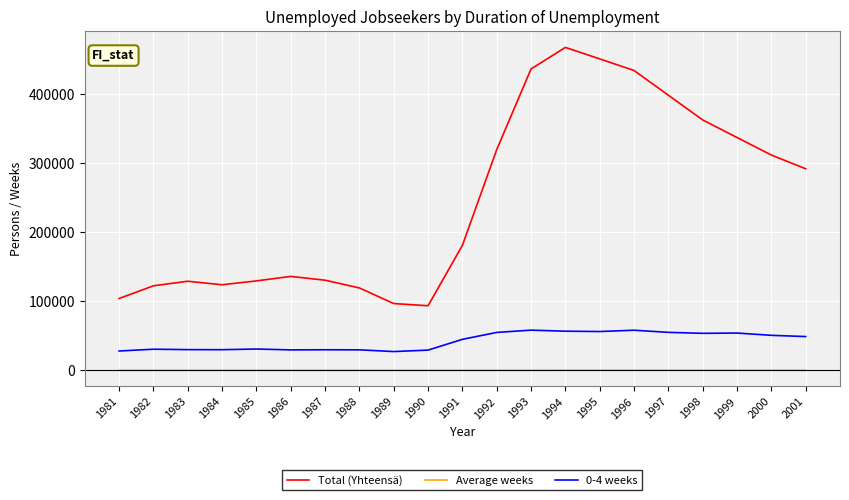

List the series in order of their peak value, lowest first.

Average weeks, 0-4 weeks, Total (Yhteensä)